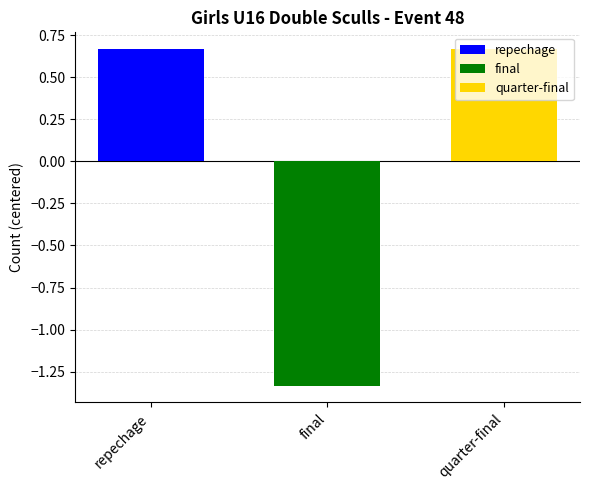

Rank the categories by final value from lowest to highest.

final